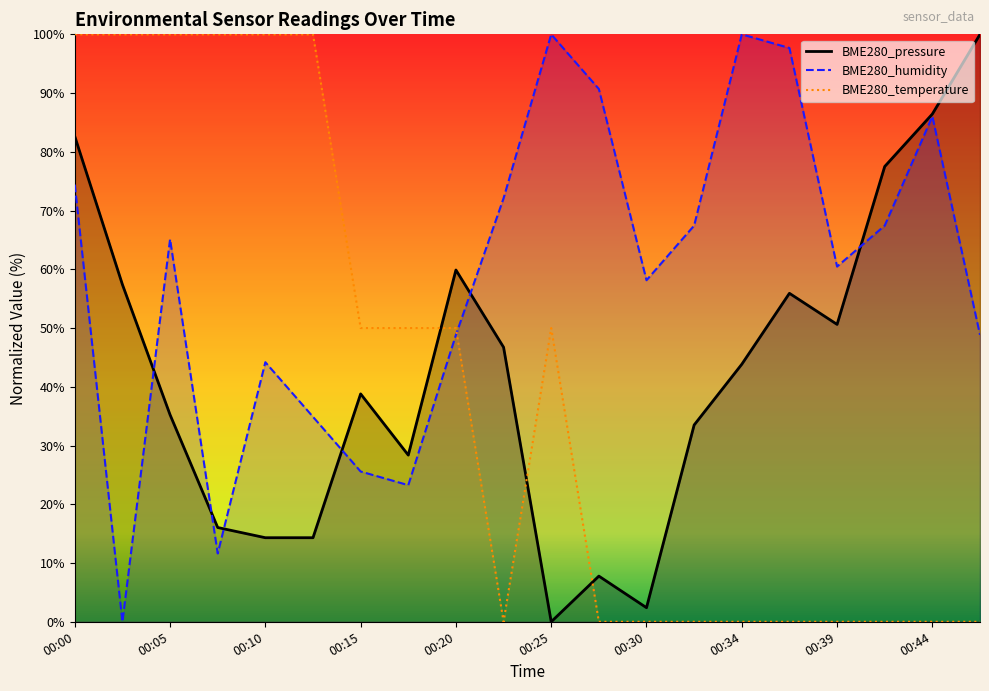

Where does the BME280_temperature series first go above 49?

00:00